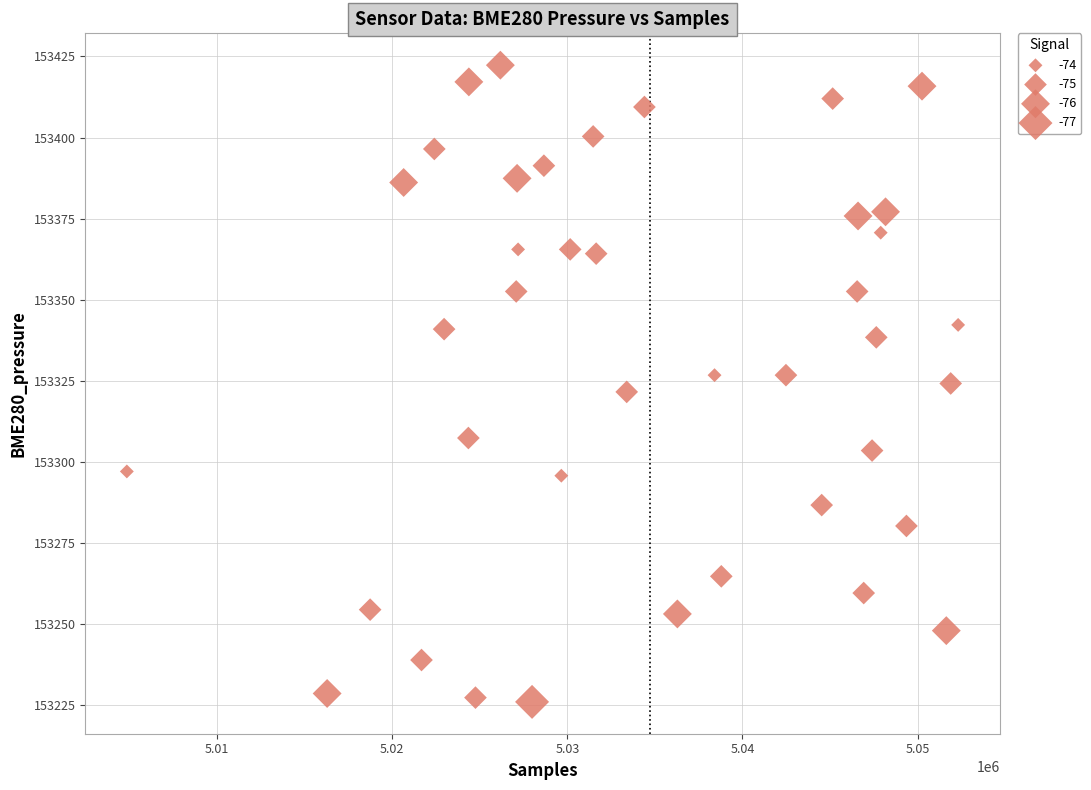

What is the range of Y values (max minus min)?

196.3